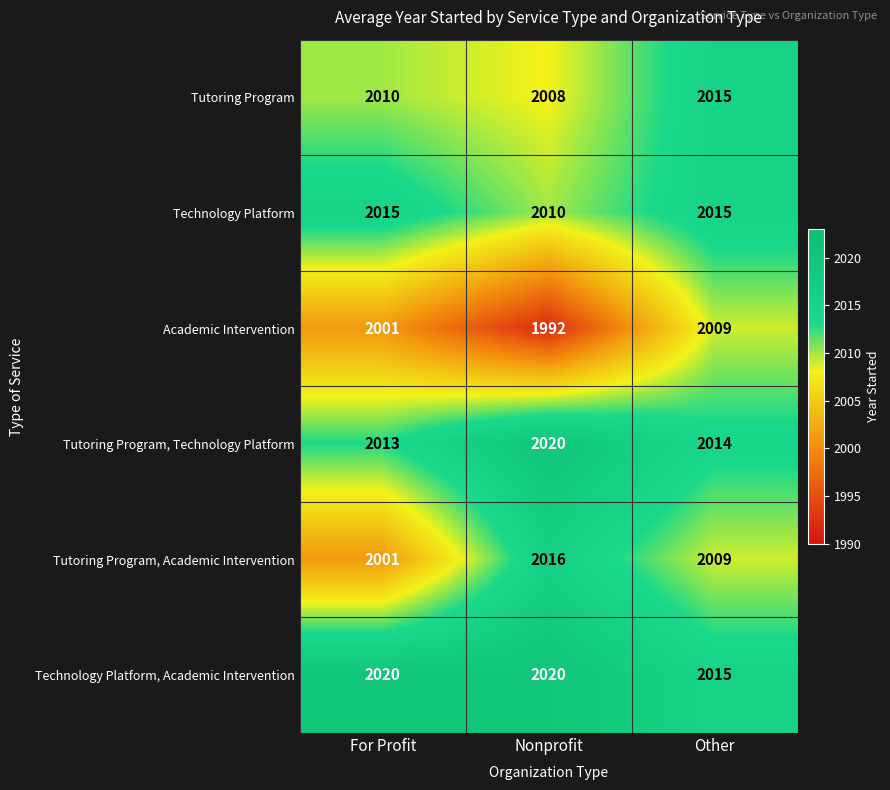

What is the spread (max minus min) of values at Nonprofit?

28